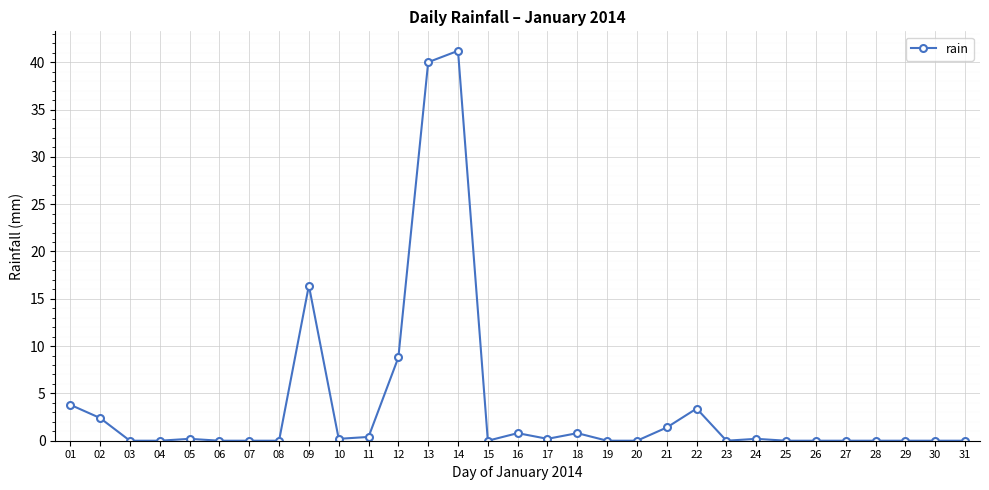

What is the change in value from 13 to 26?

-40.0